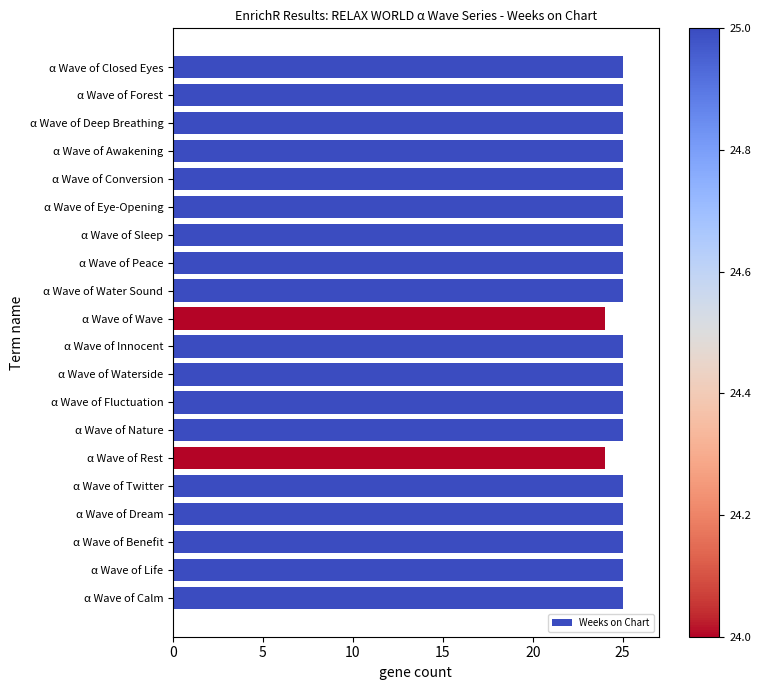

The value at α Wave of Fluctuation is 25. True or false?

True